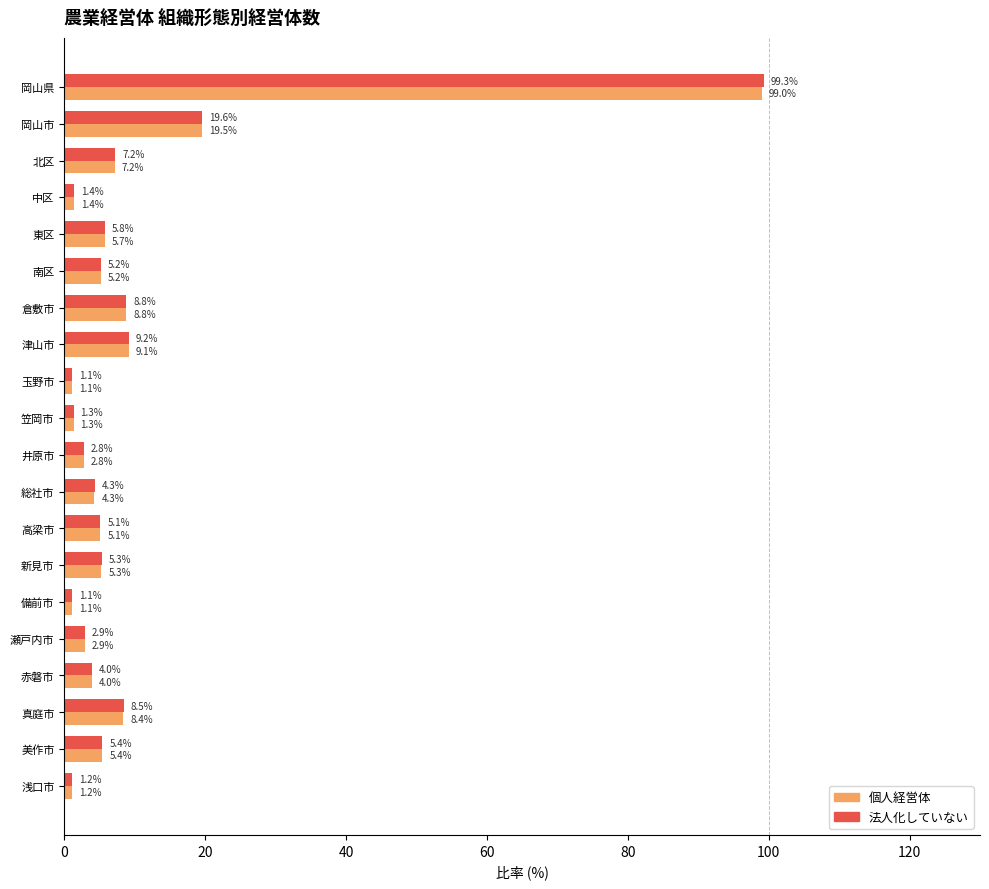

Which category has the highest value across all series?

岡山県